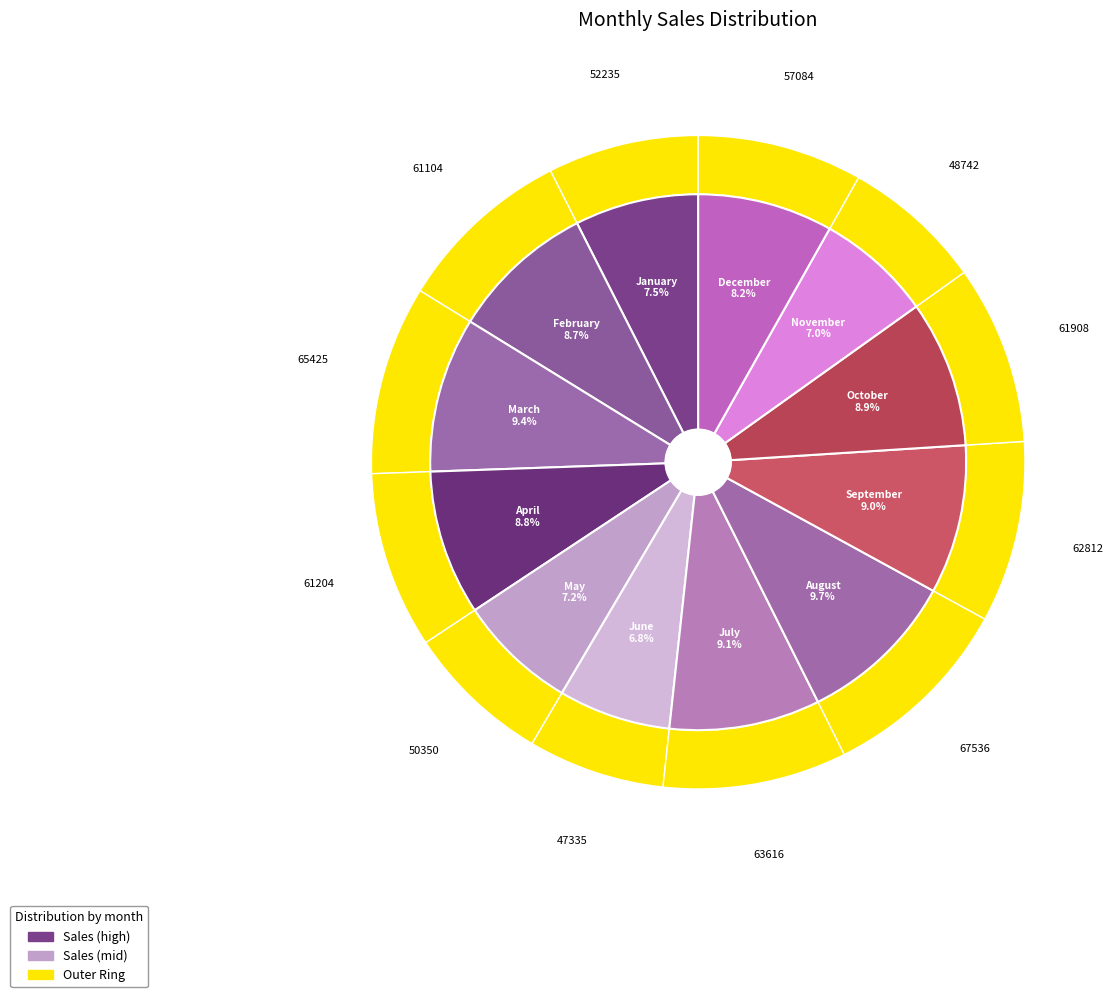

How many segments does this pie chart have?

12